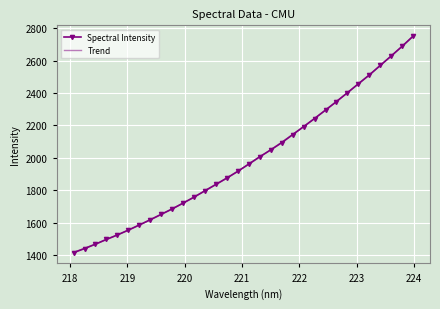

True or false: the data shows 649.8 at 218.8244.

False